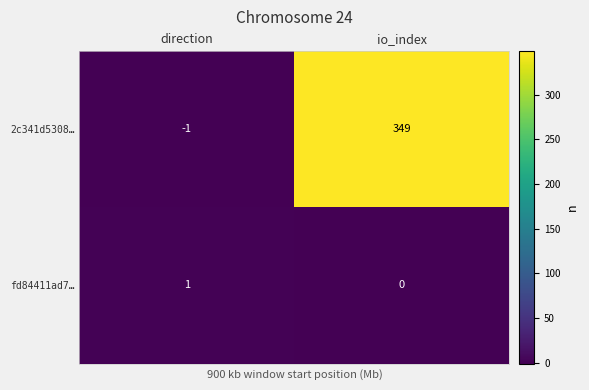

Reading left to right, transcribe all the data shown in this chart.

2c341d5308…: direction=-1	io_index=349
fd84411ad7…: direction=1	io_index=0